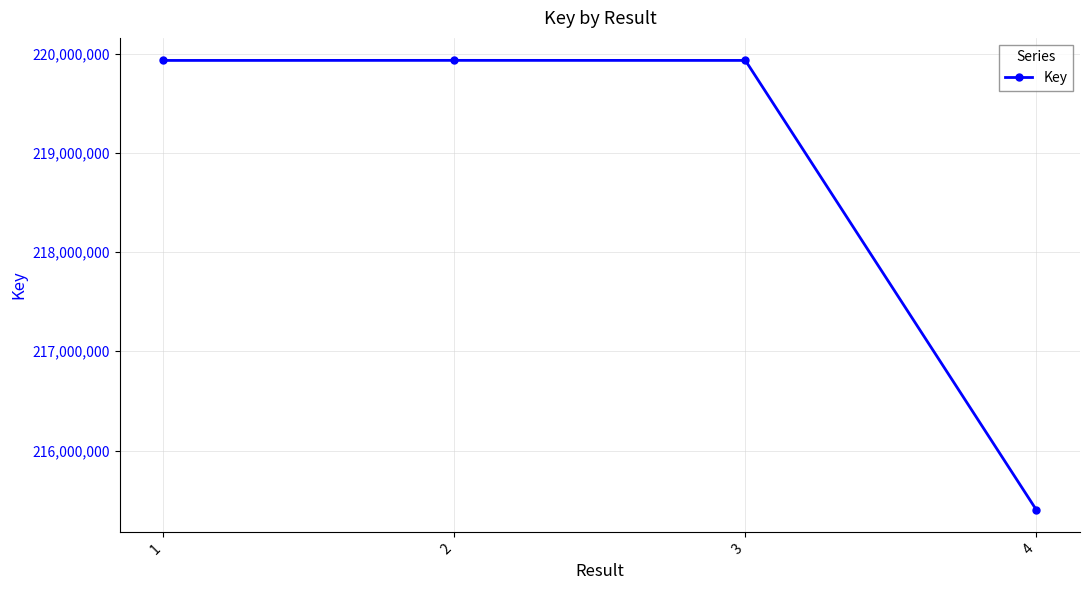

True or false: the data has more than 0 interior local peaks.

True